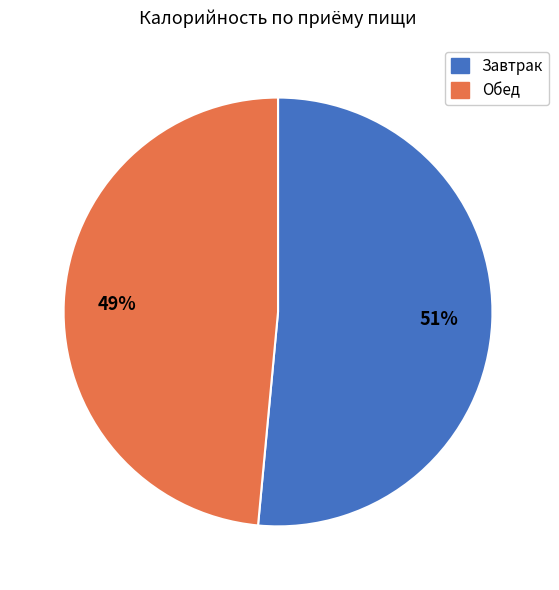

How many slices are in this pie chart?

2